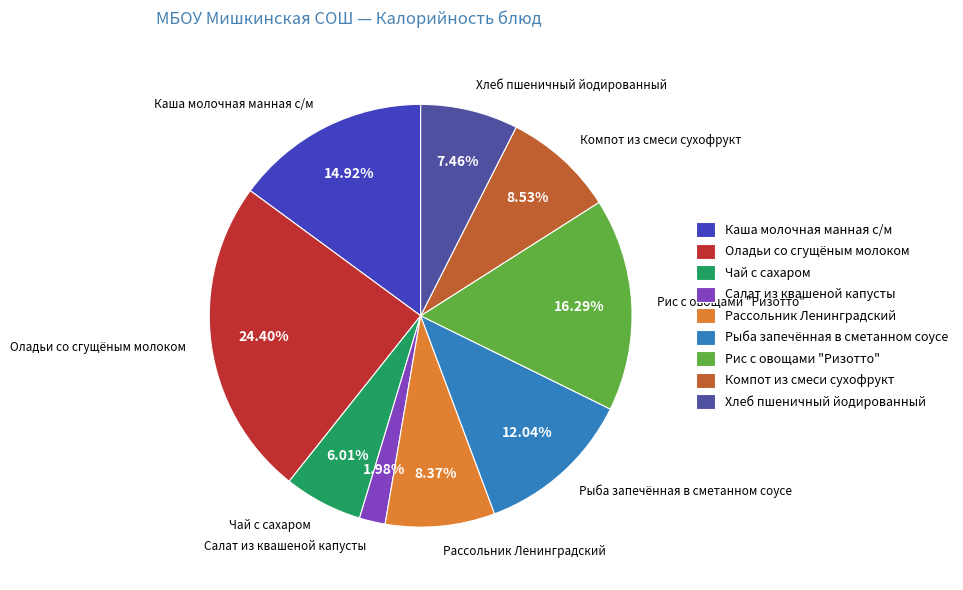

What is the largest slice in the pie chart?

Оладьи со сгущёным молоком